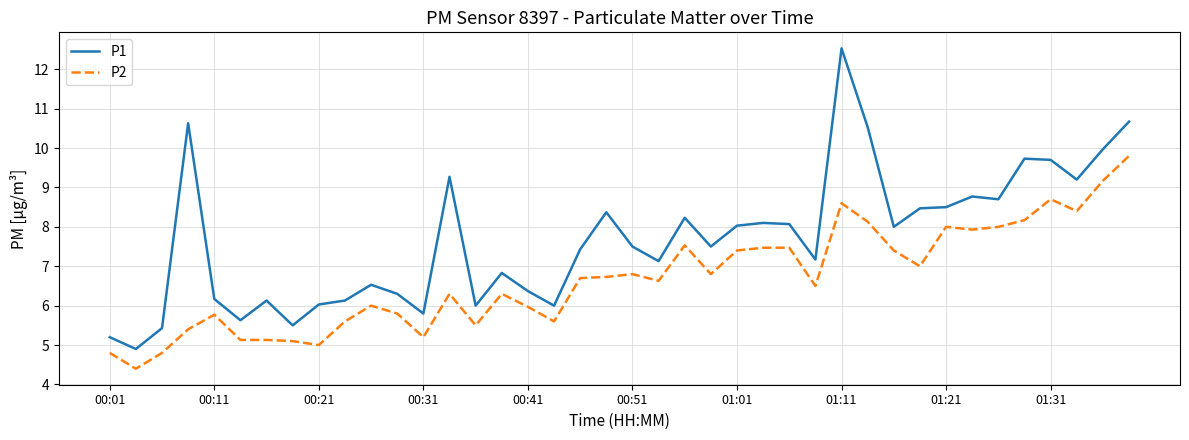

True or false: P2 and P1 intersect in this chart.

False